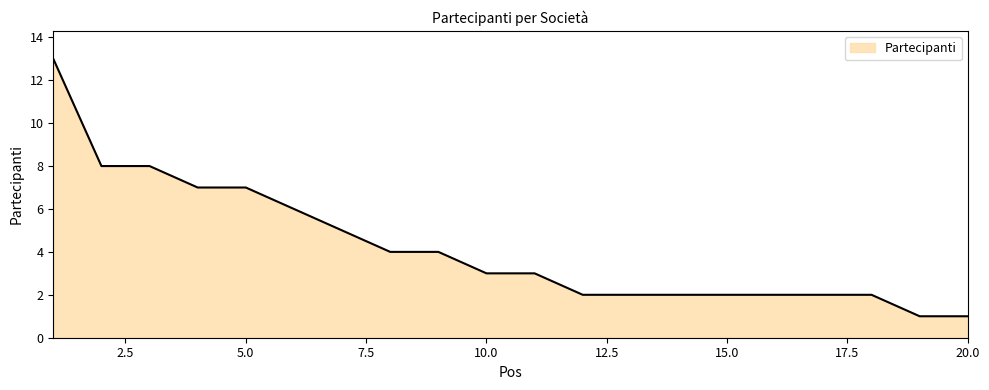

Reading left to right, what are all the values shown in this chart?

13	8	8	7	7	6	5	4	4	3	3	2	2	2	2	2	2	2	1	1